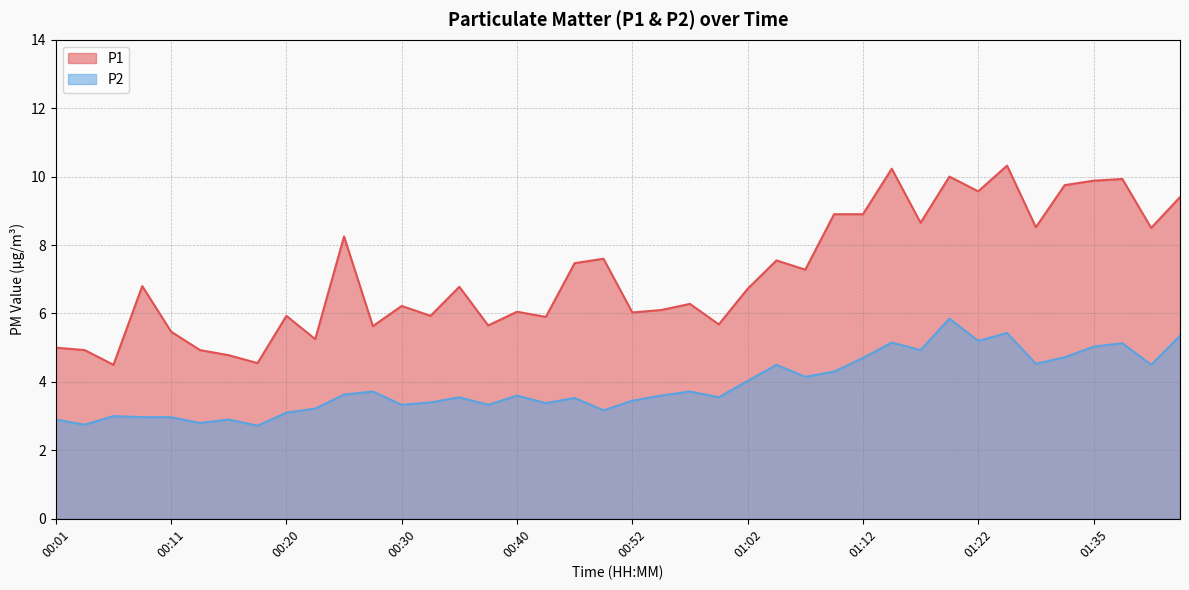

How many series are shown in this chart?

2